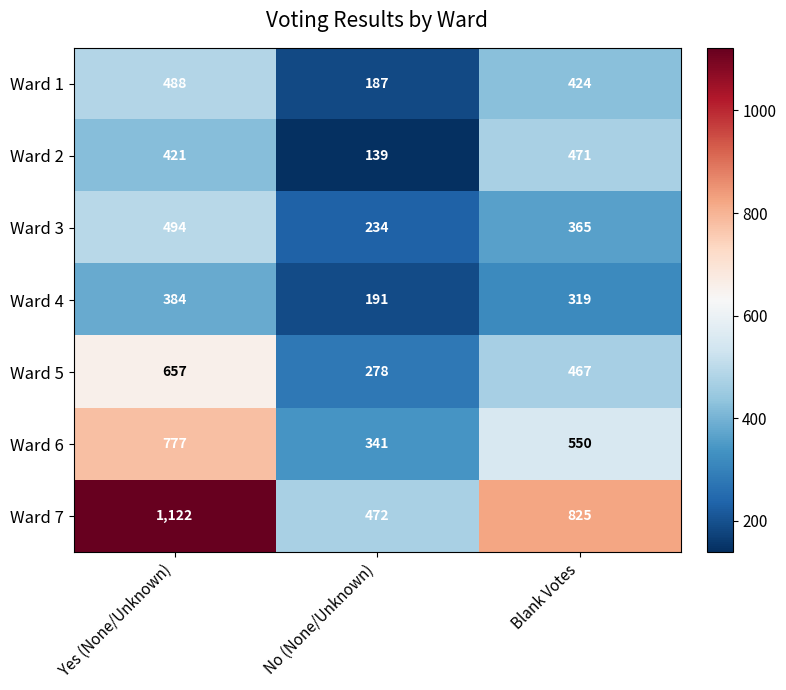

Where is Ward 3 nearest to the value 364?

Blank Votes